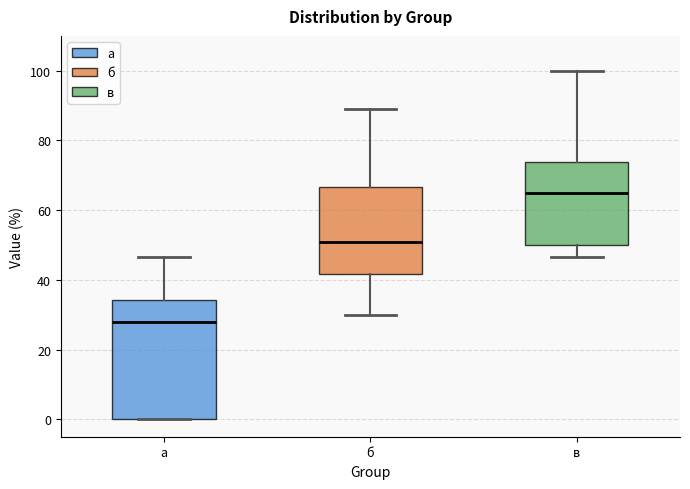

Reading left to right, read every box against the y-axis: the position of its median line, the range the box covers, and the ends of its whiskers. The values are not printed on the chart, so give them approximately, as read against the axis.

а: median 28, box 0 to 34, whiskers 0 to 46
б: median 50, box 42 to 66, whiskers 30 to 88
в: median 64, box 50 to 74, whiskers 46 to 100